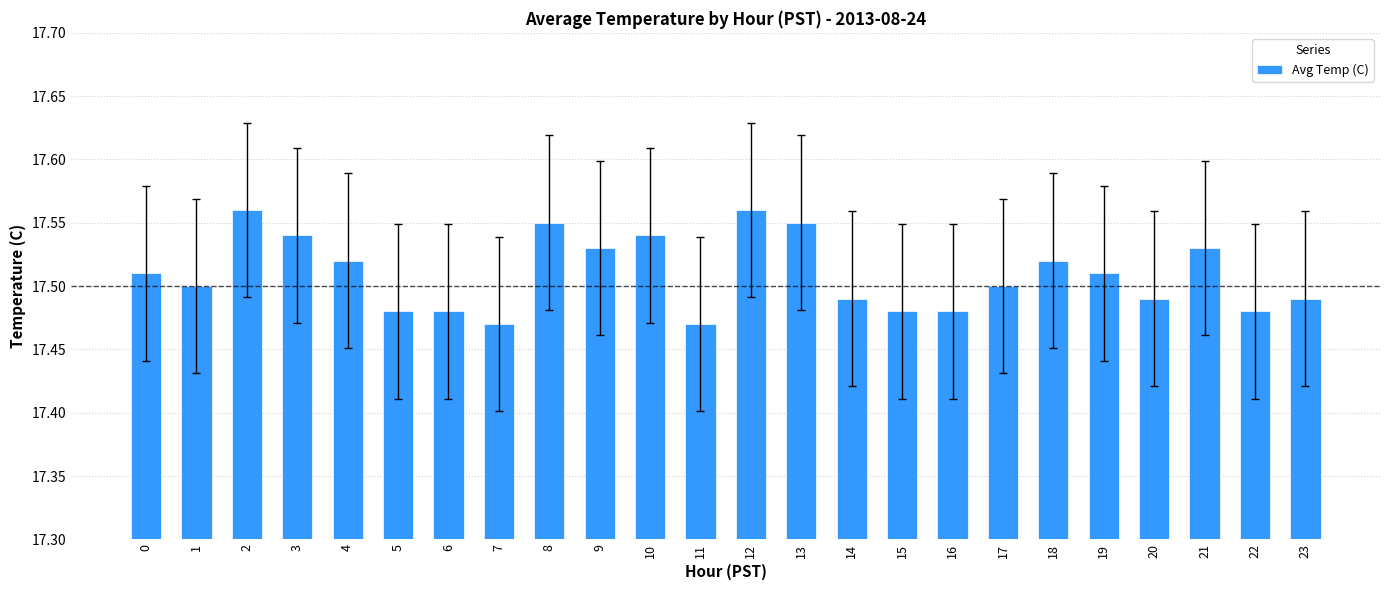

How many values are between 17 and 18?

24